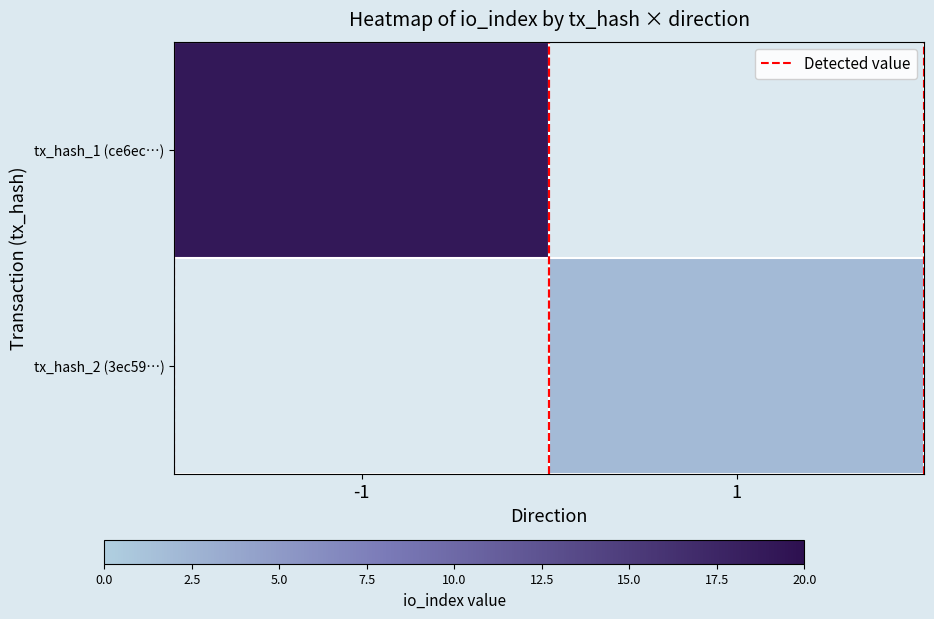

The value of tx_hash_2 (3ec59…) at 1 is 2.9. True or false?

False